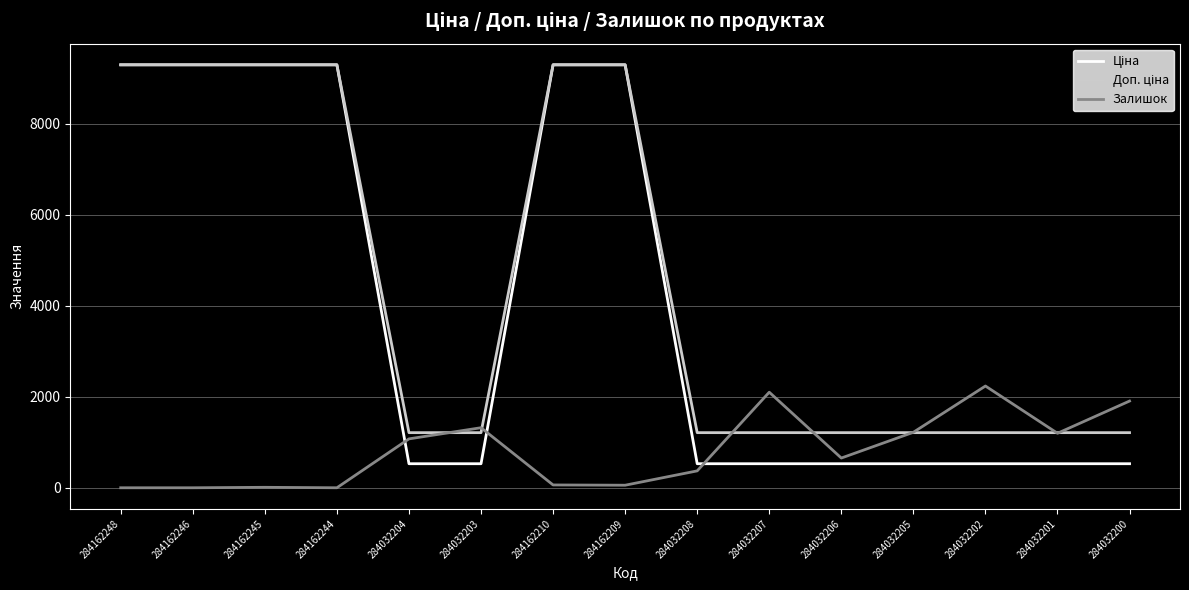

Is it true that Залишок equals 653.0 at 284032206?

True